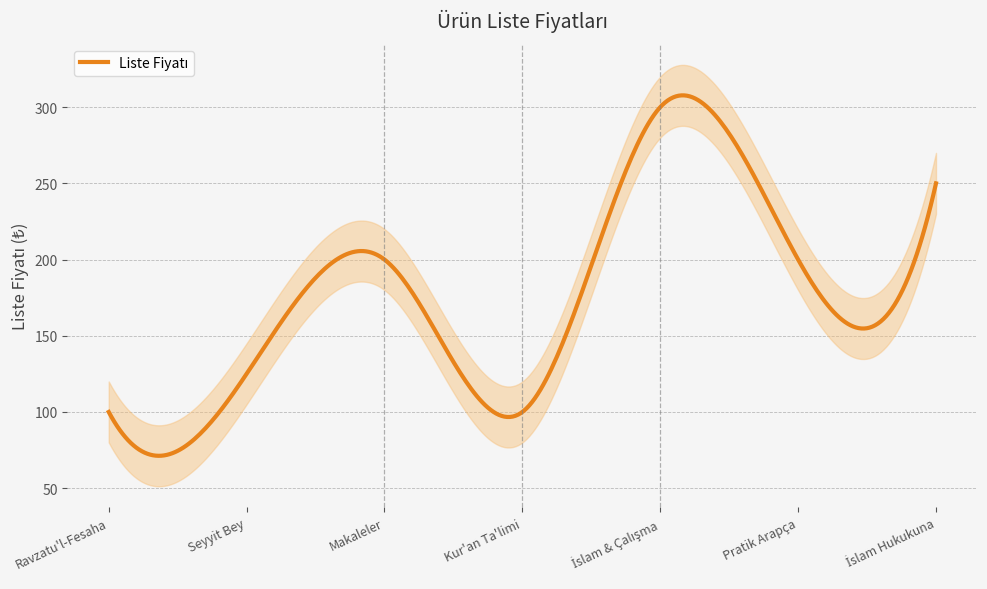

What is the difference between the maximum and second lowest values?

200